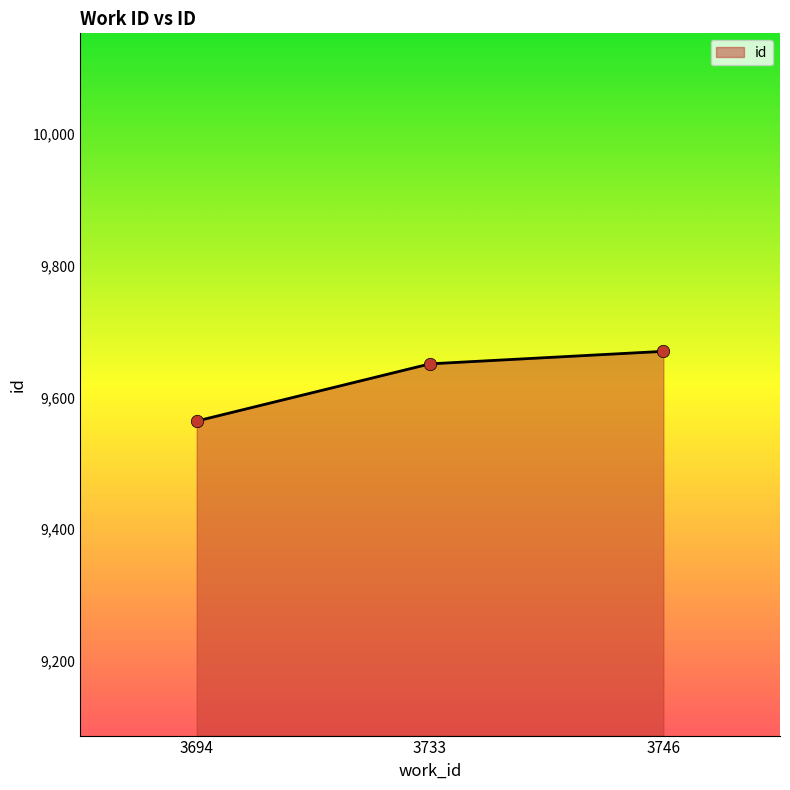

Approximately how many times larger is the value at 3733 compared to 3694?

1.0